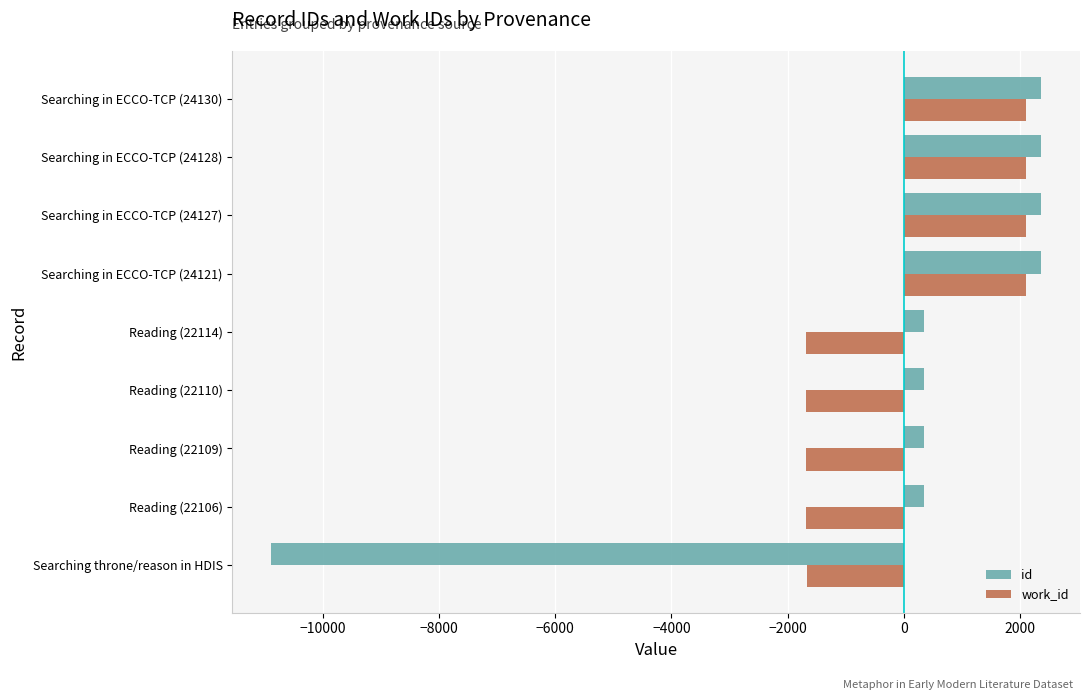

How many categories are shown in the chart?

9